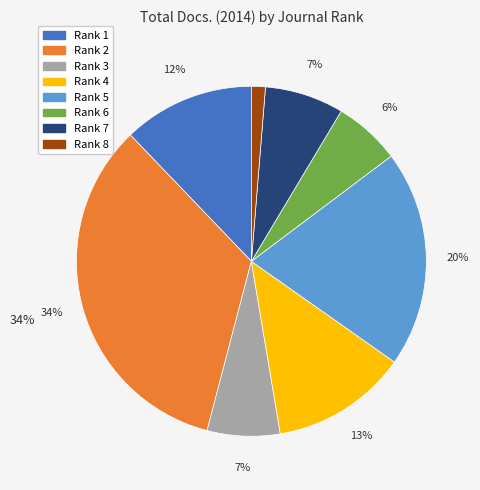

To the nearest percent, what is the average slice percentage?

12%